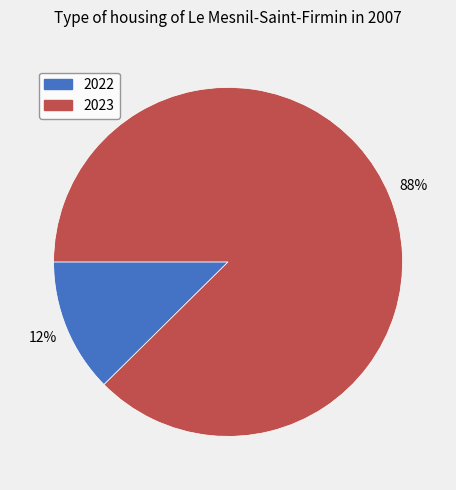

Is 2023 the majority of the pie?

Yes